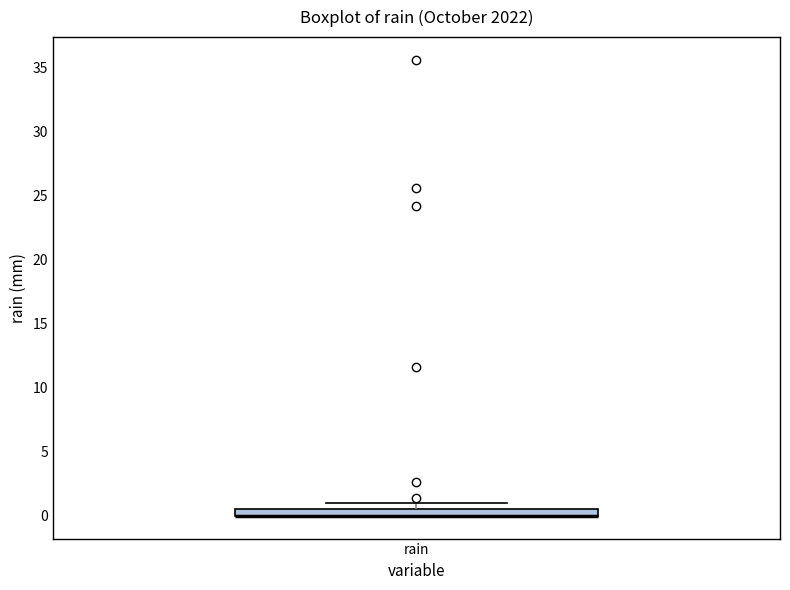

Where is the lower edge of the box for rain on the y-axis? The values are not printed on the chart, so give them approximately, as read against the axis.

0.0